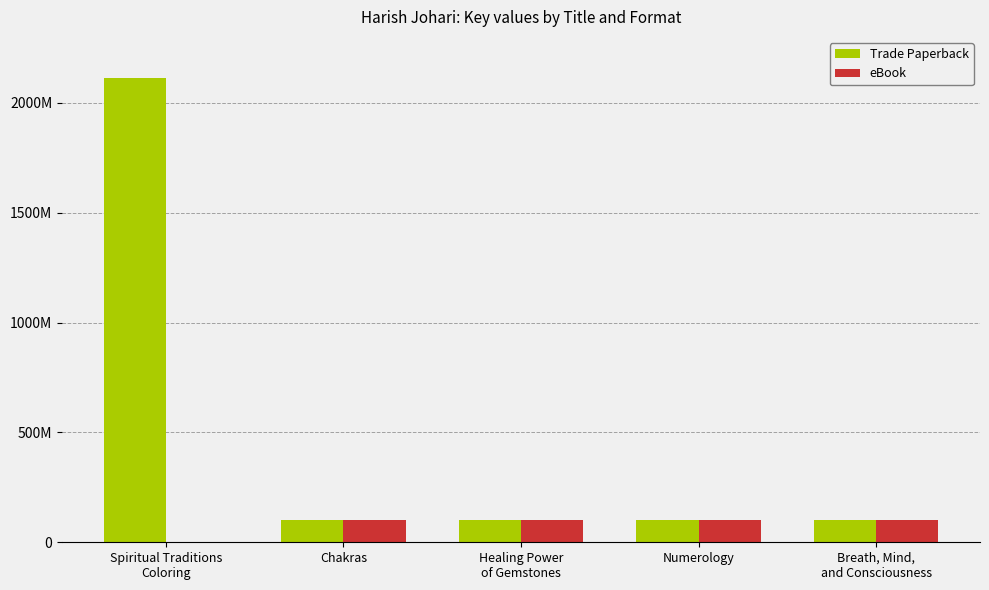

Are the bars horizontal?

No